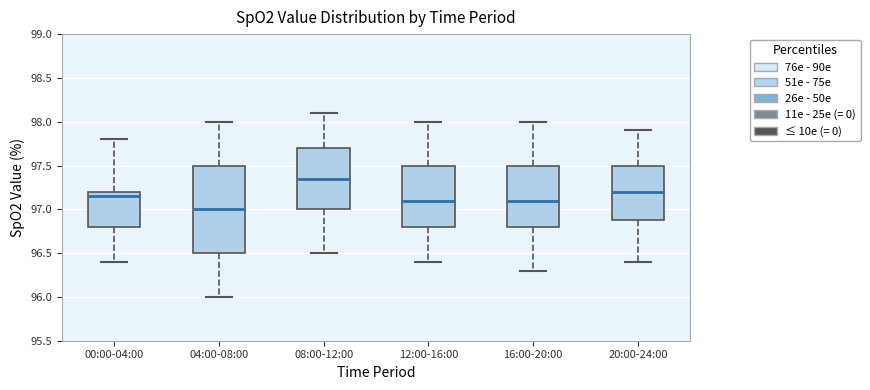

Reading left to right, read every box against the y-axis: the position of its median line, the range the box covers, and the ends of its whiskers. The values are not printed on the chart, so give them approximately, as read against the axis.

00:00-04:00: median 97.15, box 96.80 to 97.20, whiskers 96.40 to 97.80
04:00-08:00: median 97.00, box 96.50 to 97.50, whiskers 96.00 to 98.00
08:00-12:00: median 97.35, box 97.00 to 97.70, whiskers 96.50 to 98.10
12:00-16:00: median 97.10, box 96.80 to 97.50, whiskers 96.40 to 98.00
16:00-20:00: median 97.10, box 96.80 to 97.50, whiskers 96.30 to 98.00
20:00-24:00: median 97.20, box 96.90 to 97.50, whiskers 96.40 to 97.90